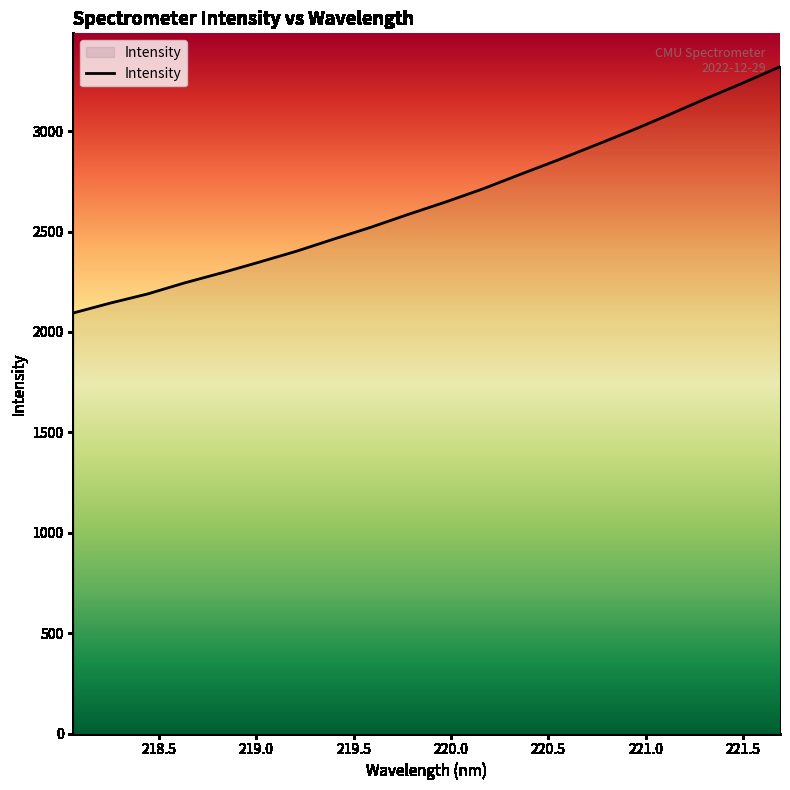

What is the difference between the maximum and minimum values?

1226.6